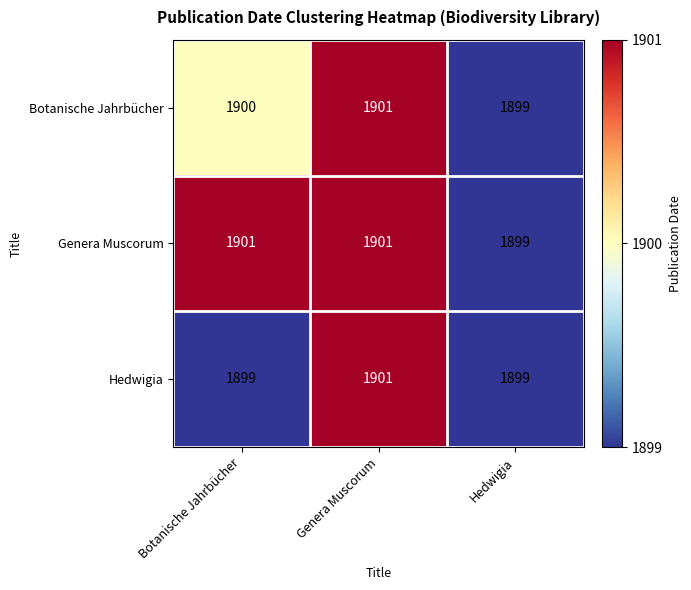

What is the maximum value shown in the chart?

1901